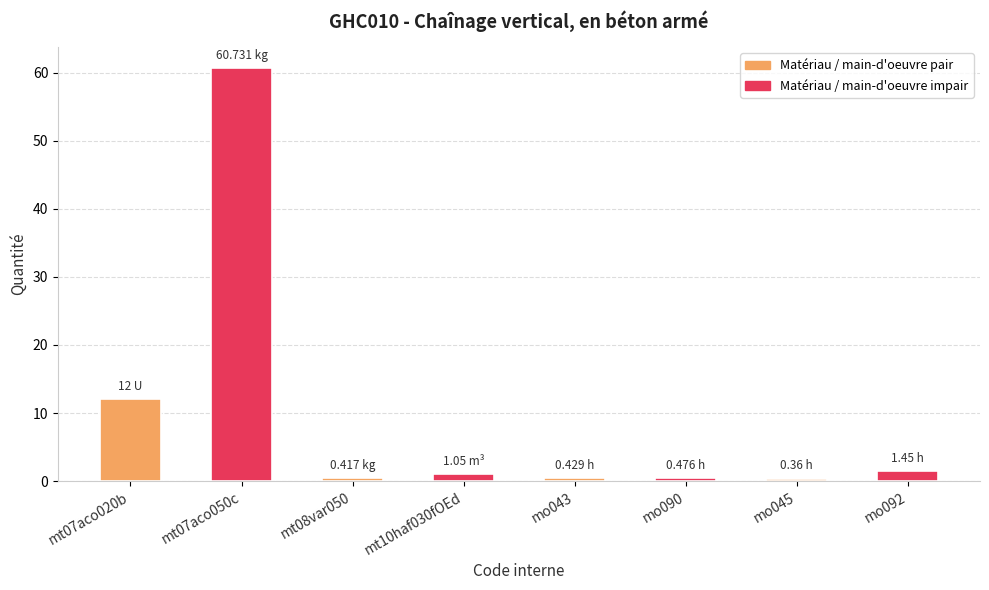

What position from the left is mo043?

5